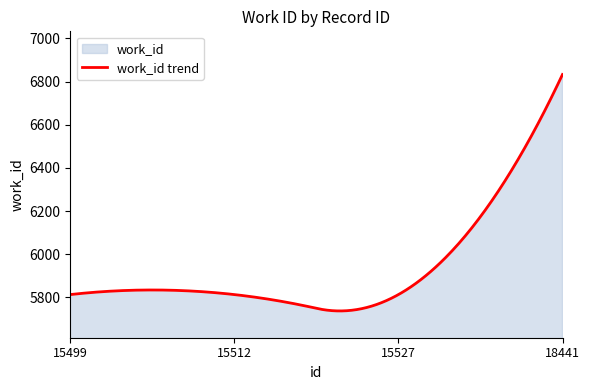

Which has a higher value, 18441 or 15512?

18441